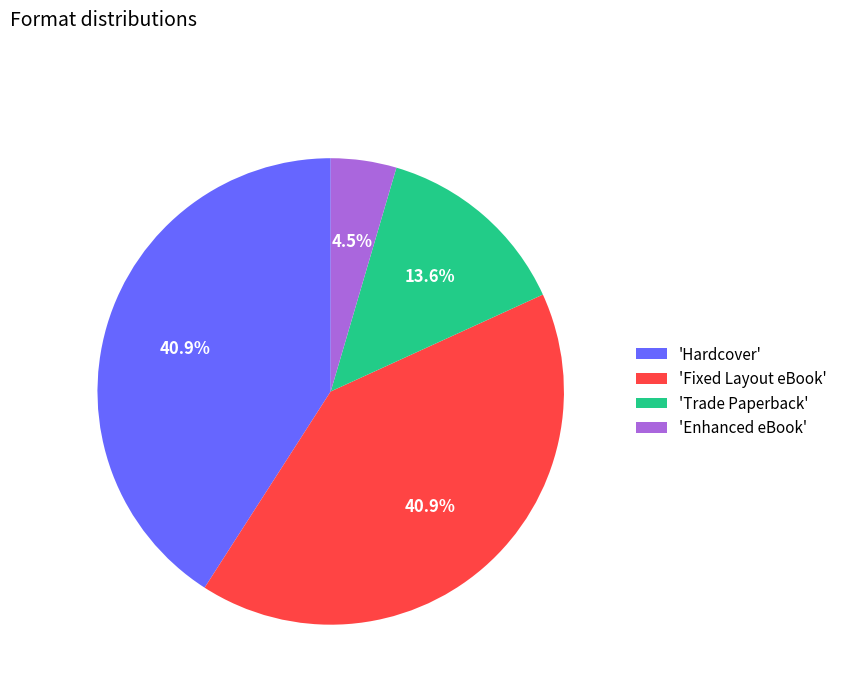

How many slices are in this pie chart?

4